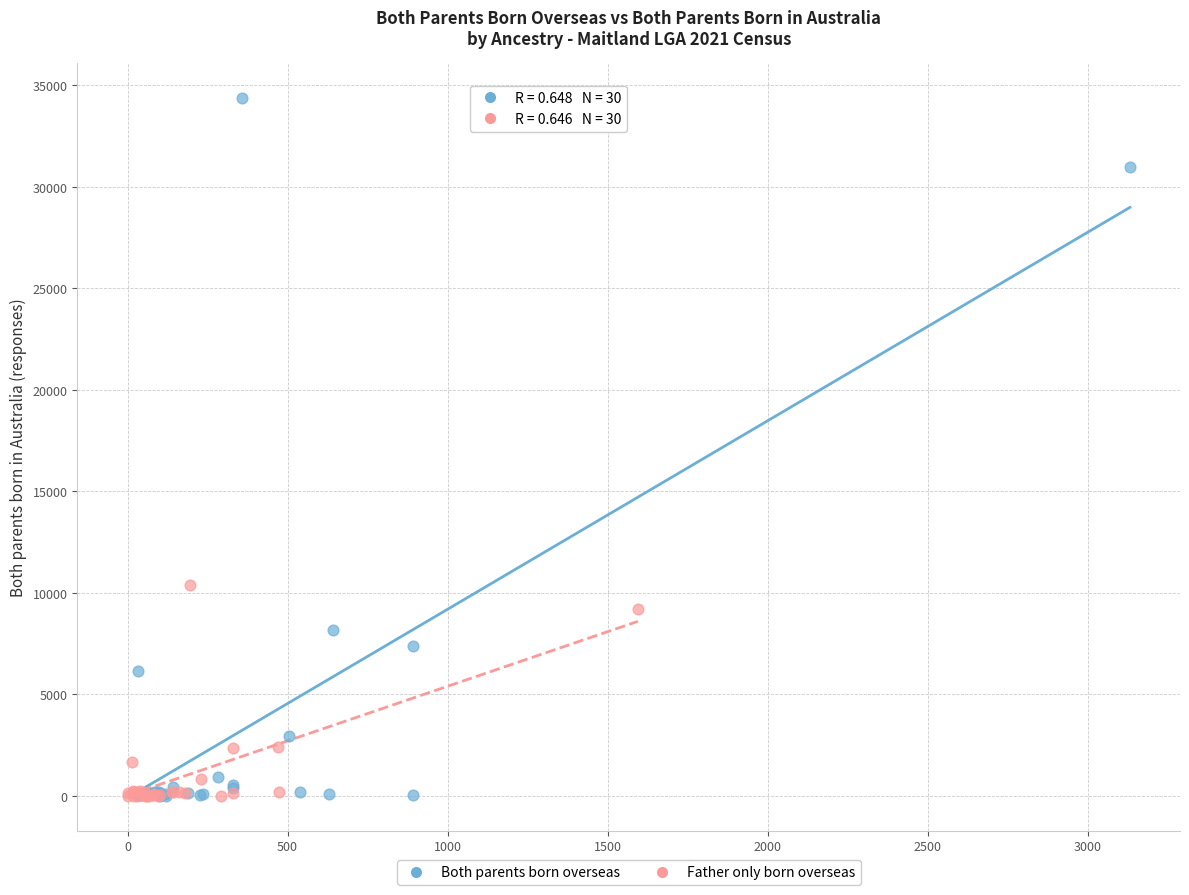

Which series reaches the maximum Y coordinate?

Both parents born overseas